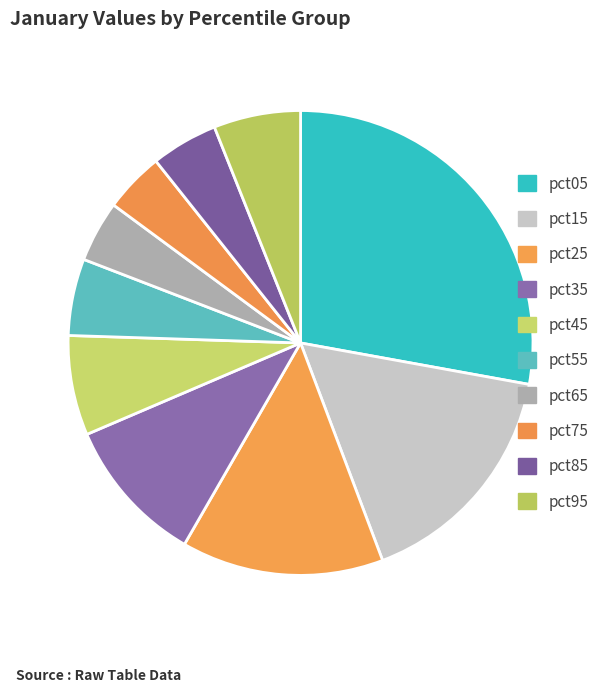

True or false: pct95 accounts for 6% of the total.

True